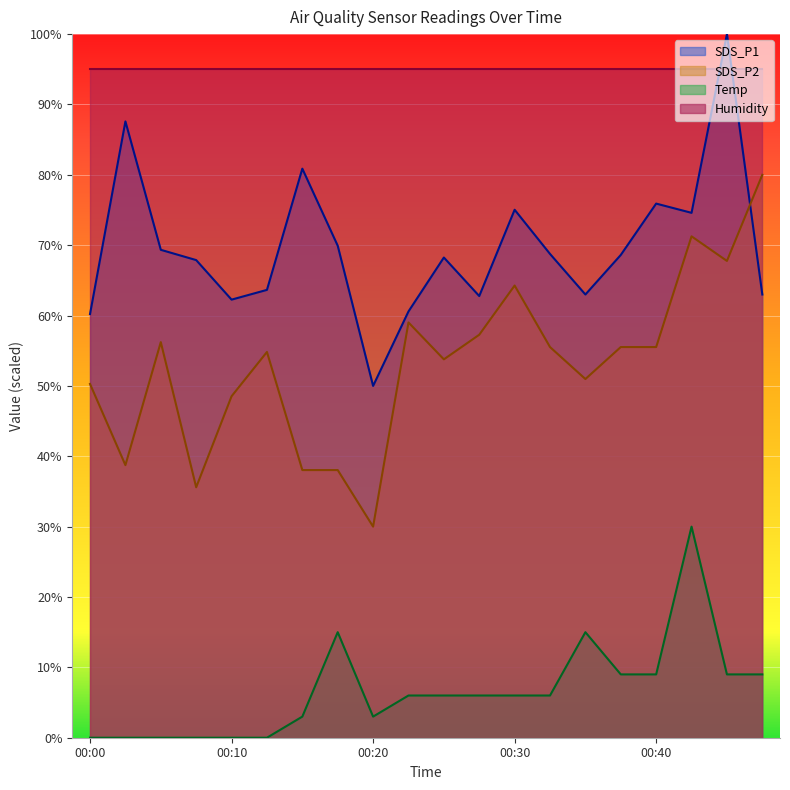

Which series has the largest total across all categories?

Humidity